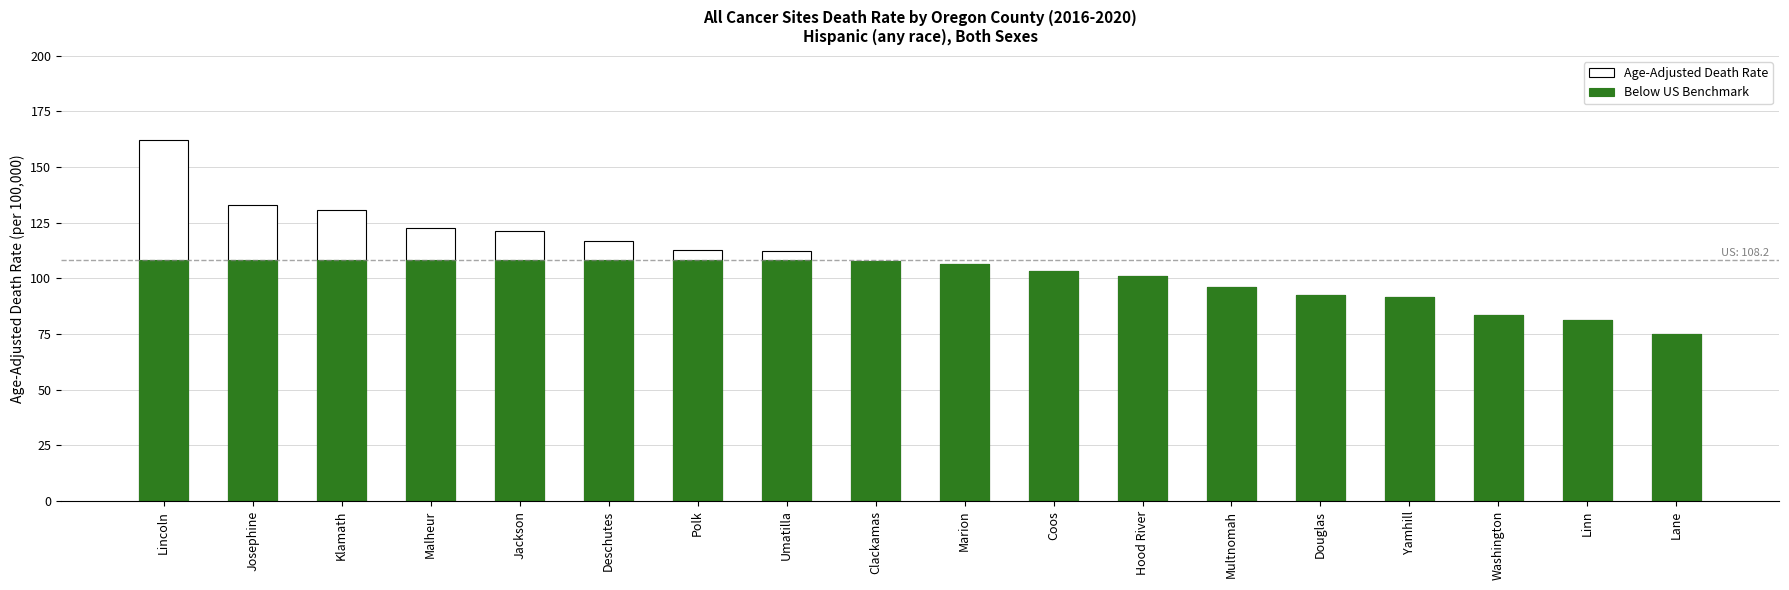

True or false: Age-Adjusted Death Rate has a value of 92.6 at Douglas.

True